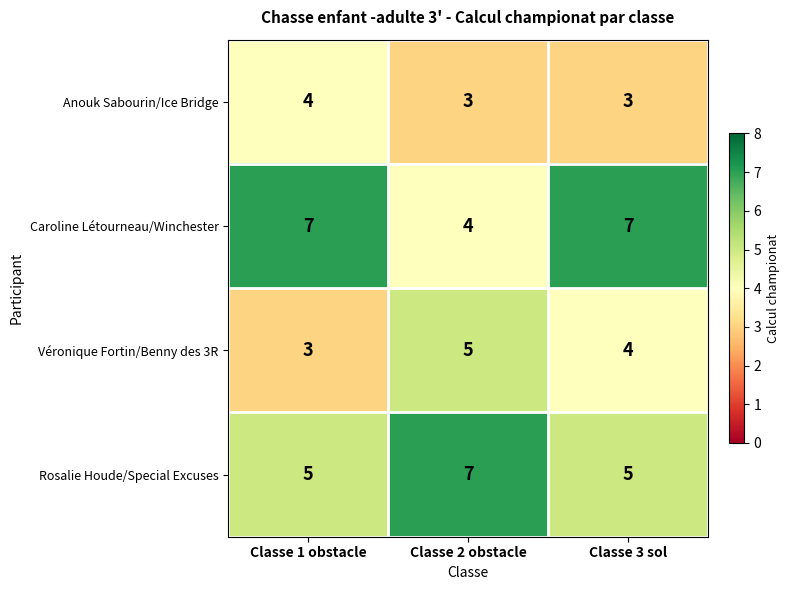

What is the lowest value of the Véronique Fortin/Benny des 3R series?

3